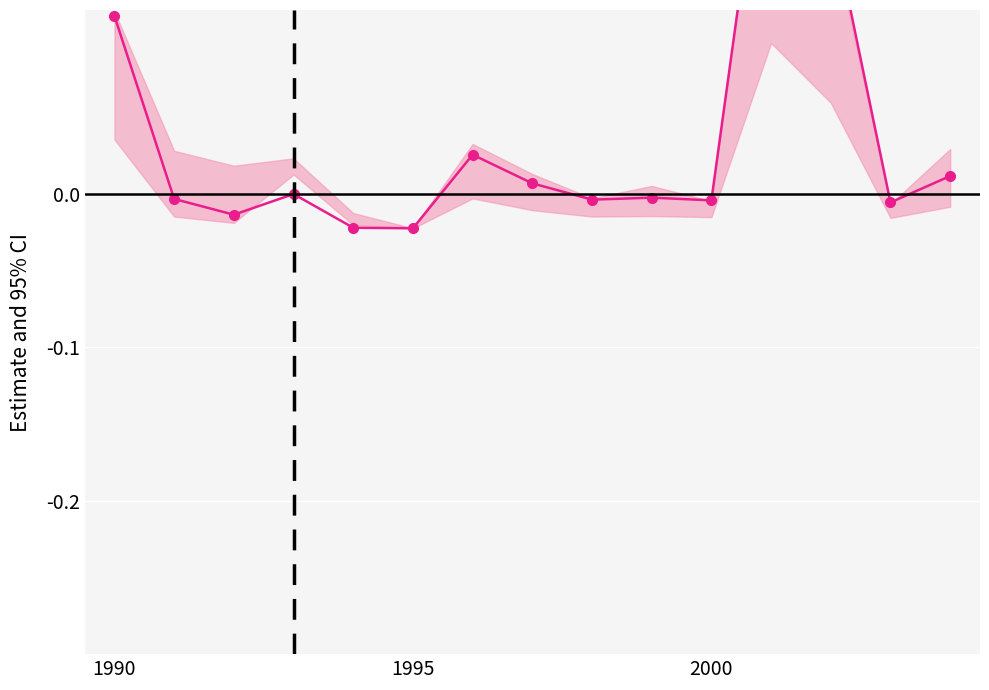

What is the difference between the maximum and second lowest values?

0.3